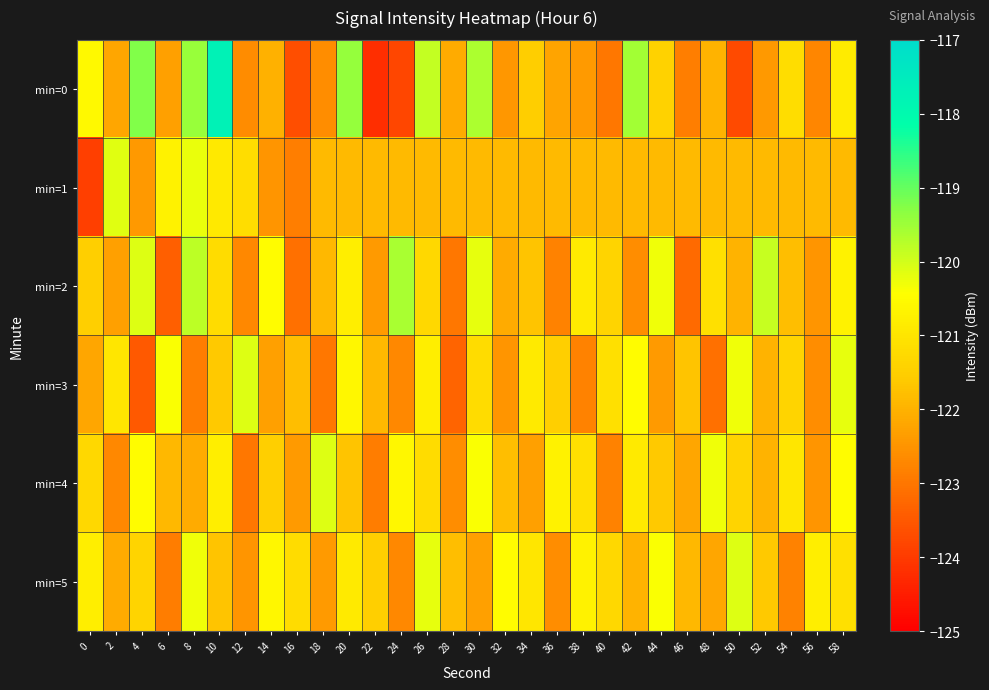

Reading left to right, extract all data points from this chart.

min=0: 0=-120.5	2=-122.2	4=-119.2	6=-122.3	8=-119.5	10=-117.7	12=-122.6	14=-122.0	16=-123.7	18=-122.6	20=-119.4	22=-124.2	24=-123.8	26=-119.9	28=-122.1	30=-119.7	32=-122.5	34=-121.5	36=-122.2	38=-122.4	40=-123.0	42=-119.5	44=-121.4	46=-122.8	48=-122.0	50=-123.7	52=-122.4	54=-121.2	56=-122.7	58=-120.9
min=1: 0=-123.9	2=-120.1	4=-122.4	6=-120.7	8=-120.2	10=-120.9	12=-121.2	14=-122.5	16=-122.9	18=-121.8	20=-121.8	22=-121.8	24=-121.8	26=-121.8	28=-121.8	30=-121.8	32=-121.8	34=-121.8	36=-121.8	38=-121.8	40=-121.8	42=-121.8	44=-121.8	46=-121.8	48=-121.8	50=-121.8	52=-121.8	54=-121.8	56=-121.8	58=-121.8
min=2: 0=-121.5	2=-122.3	4=-120.1	6=-123.4	8=-119.8	10=-121.2	12=-122.7	14=-120.5	16=-123.1	18=-121.9	20=-120.8	22=-122.4	24=-119.6	26=-121.3	28=-123.0	30=-120.2	32=-122.1	34=-121.7	36=-122.8	38=-120.9	40=-121.4	42=-122.6	44=-120.3	46=-123.2	48=-121.1	50=-122.0	52=-119.9	54=-121.8	56=-122.5	58=-120.7
min=3: 0=-122.2	2=-121.0	4=-123.5	6=-120.4	8=-122.9	10=-121.6	12=-120.1	14=-122.3	16=-121.8	18=-123.0	20=-120.6	22=-121.9	24=-122.7	26=-120.8	28=-123.3	30=-121.2	32=-122.5	34=-120.9	36=-121.5	38=-122.8	40=-121.1	42=-120.5	44=-122.4	46=-121.7	48=-123.1	50=-120.3	52=-122.0	54=-121.4	56=-122.6	58=-120.2
min=4: 0=-121.3	2=-122.7	4=-120.5	6=-121.9	8=-122.1	10=-120.8	12=-123.0	14=-121.5	16=-122.4	18=-120.1	20=-121.7	22=-122.9	24=-120.6	26=-121.2	28=-122.6	30=-120.4	32=-121.8	34=-122.3	36=-120.7	38=-121.1	40=-122.8	42=-120.9	44=-121.6	46=-122.2	48=-120.3	50=-121.4	52=-122.0	54=-121.0	56=-122.5	58=-120.5
min=5: 0=-120.8	2=-122.1	4=-121.4	6=-122.9	8=-120.3	10=-121.7	12=-122.5	14=-120.6	16=-121.2	18=-122.4	20=-120.9	22=-121.5	24=-122.7	26=-120.2	28=-121.8	30=-122.3	32=-120.5	34=-121.0	36=-122.6	38=-120.7	40=-121.3	42=-122.0	44=-120.4	46=-121.9	48=-122.2	50=-120.1	52=-121.6	54=-122.8	56=-120.8	58=-121.1